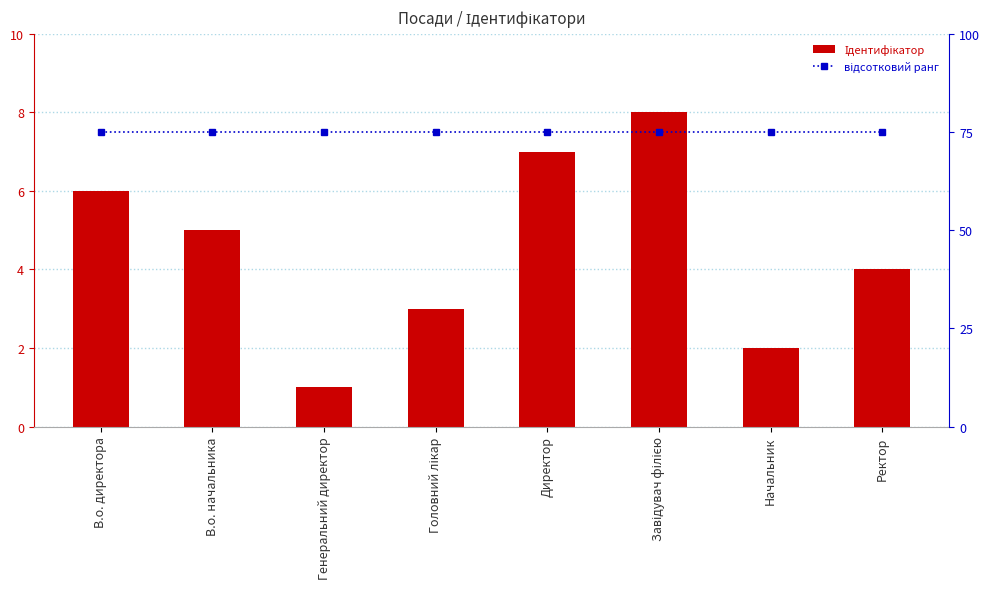

How many Ідентифікатор values are between 3 and 7?

5